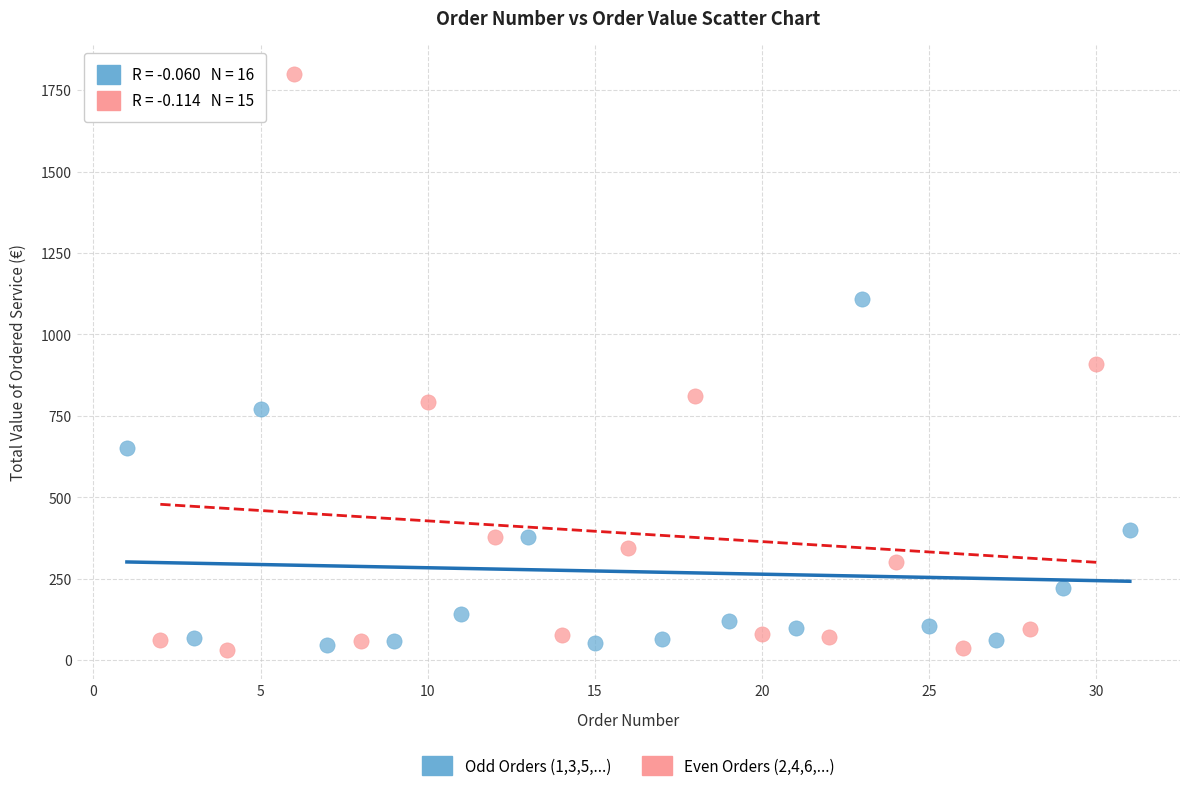

Which series reaches the maximum Y coordinate?

Even Orders (2,4,6,...)